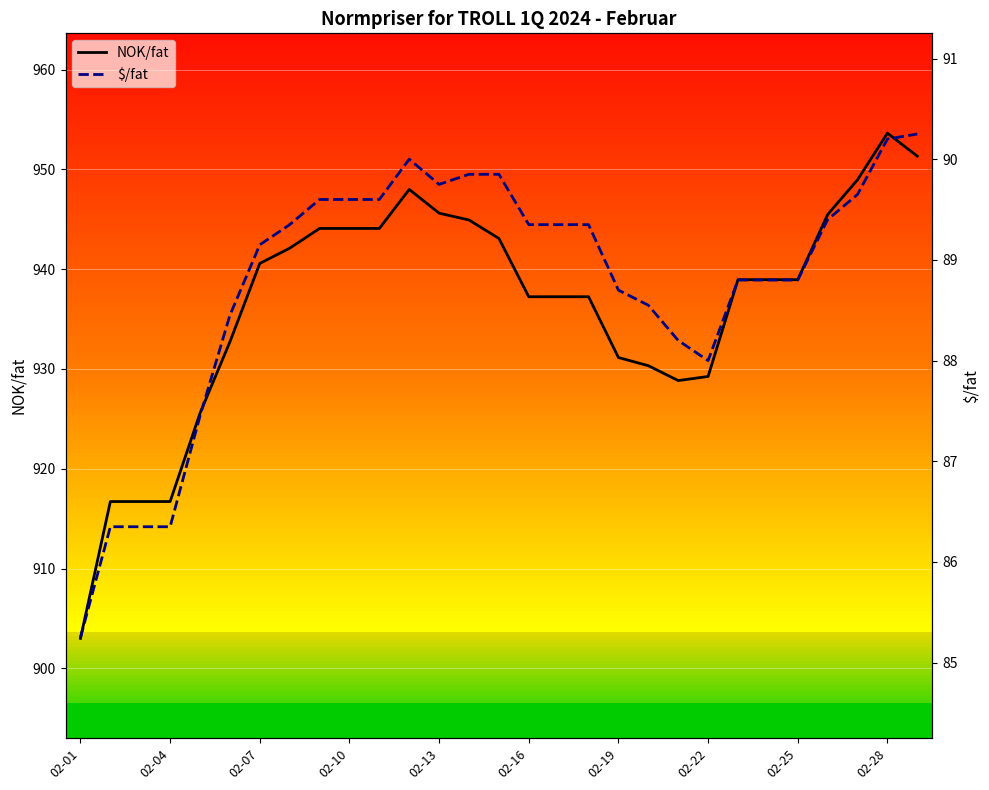

What is the maximum value for NOK/fat?

953.6